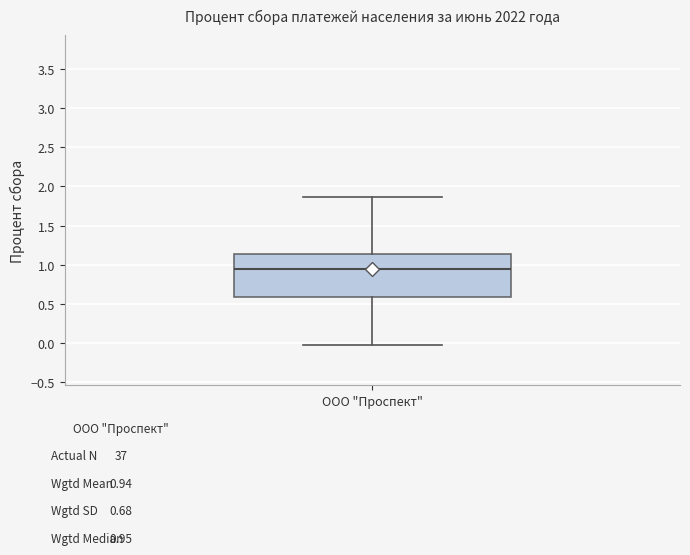

Transcribe this box plot: give where the median line is, the range the box spans, and where the two whiskers end, as read against the y-axis. The values are not printed on the chart, so give them approximately, as read against the axis.

median 0.95, box 0.60 to 1.15, whiskers 0.00 to 1.85